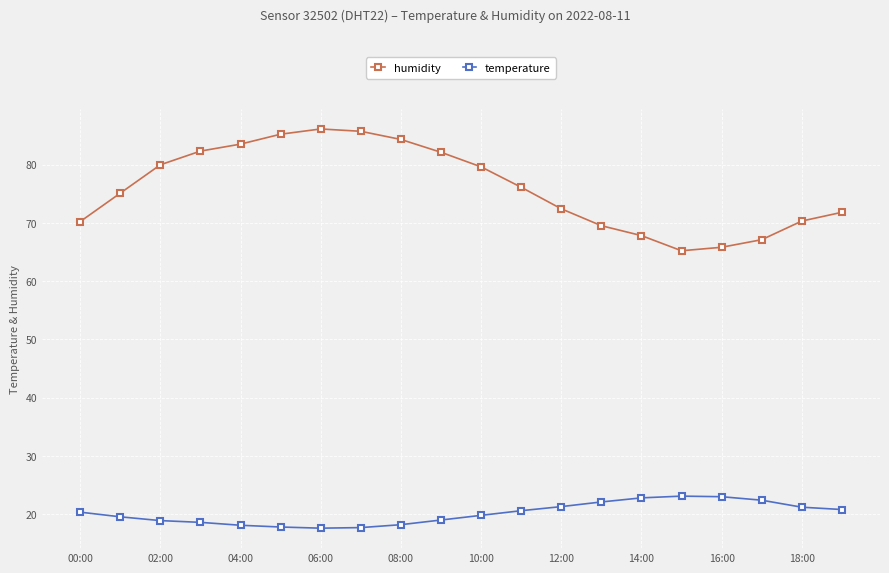

What is the difference between the second highest and minimum values in the humidity series?

20.5